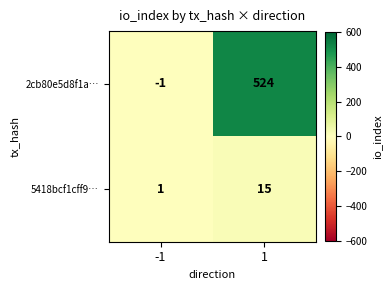

Reading left to right, what are all the values shown in this chart?

2cb80e5d8f1a…: -1	524
5418bcf1cff9…: 1	15